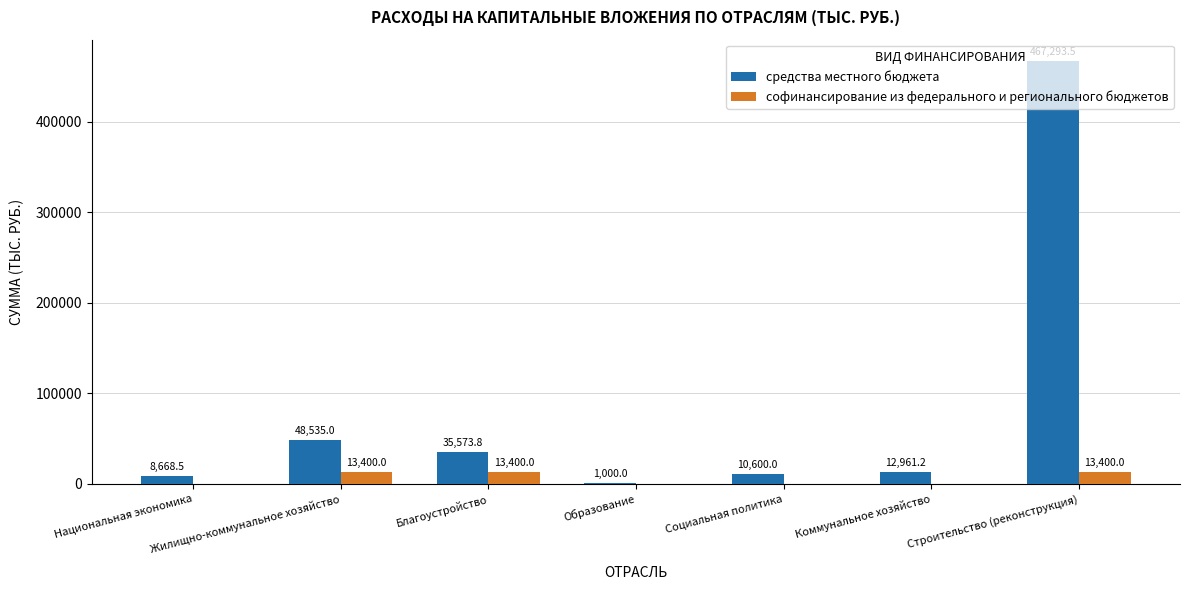

At which label does средства местного бюджета first exceed 12961?

Жилищно-коммунальное хозяйство